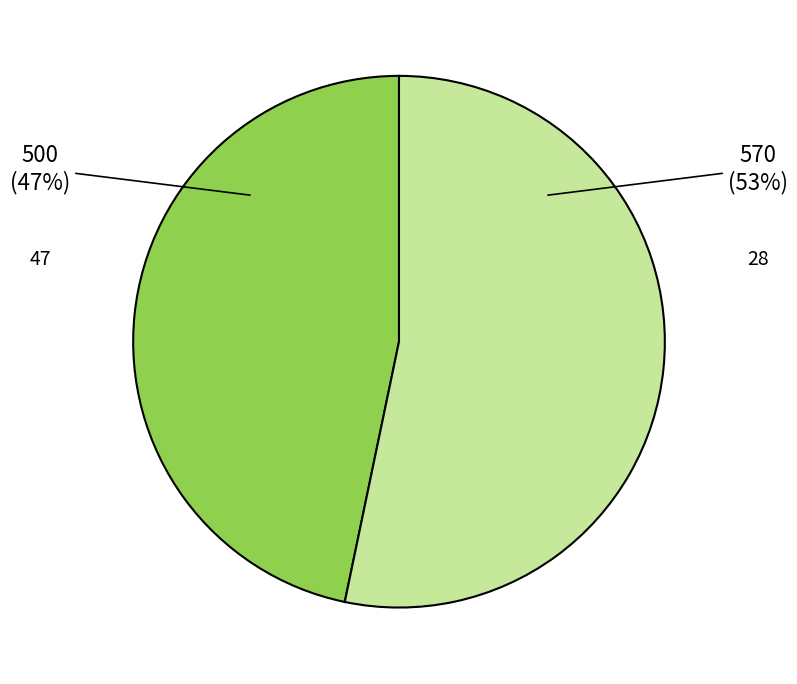

What is the ratio of the value at 28 to the value at 47?

1.1